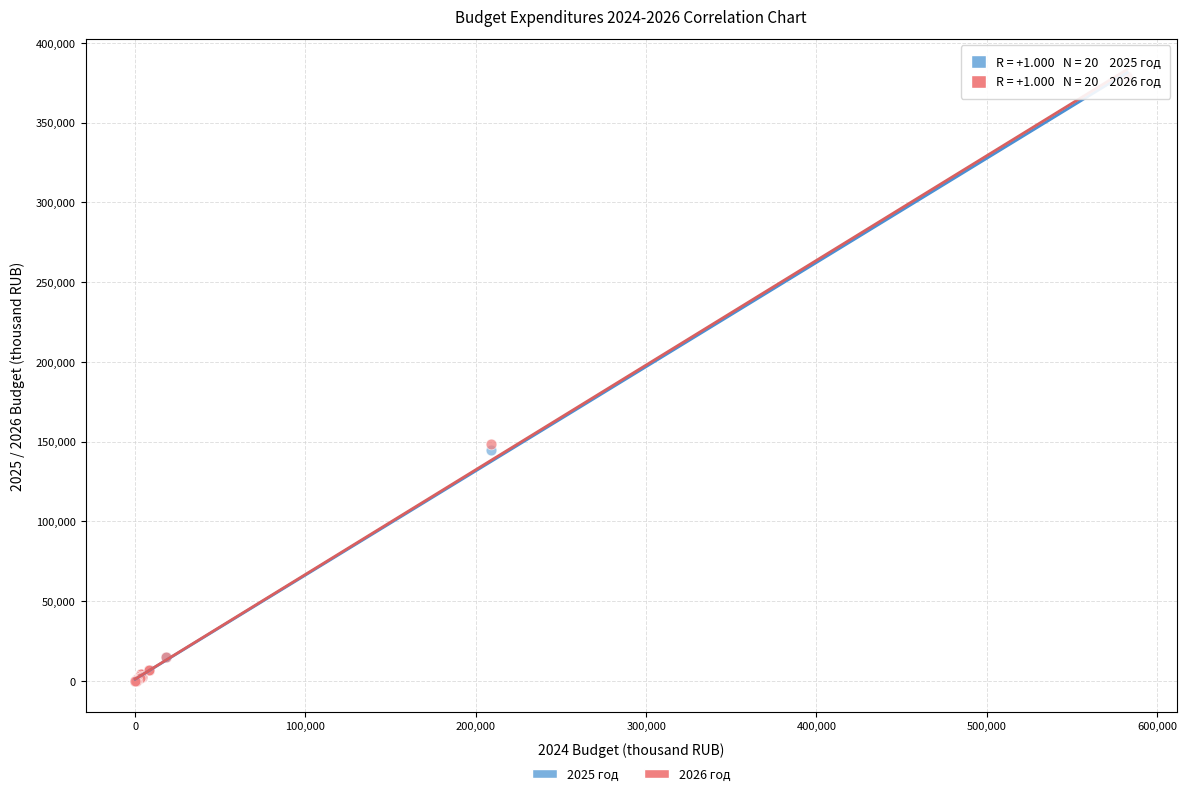

What are all the series names shown in the legend?

2025 год, 2026 год